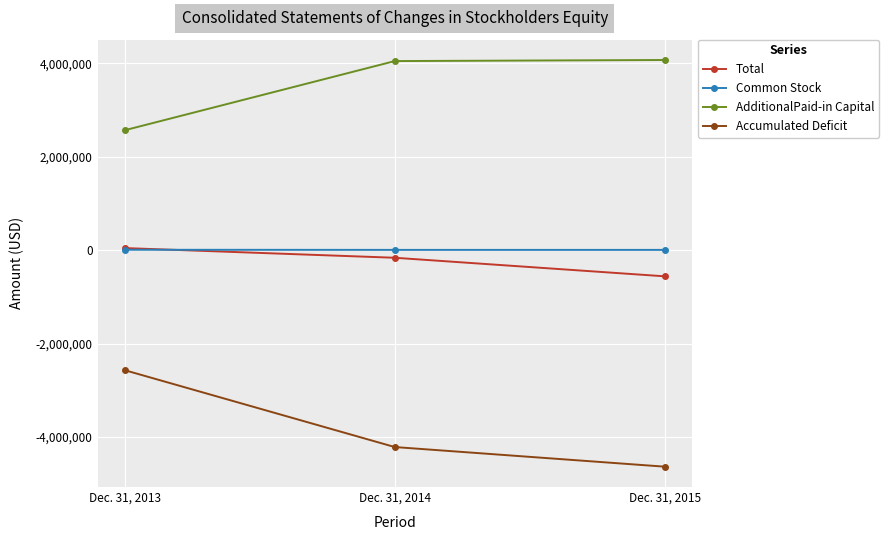

What is the minimum value shown in the chart?

-4636035